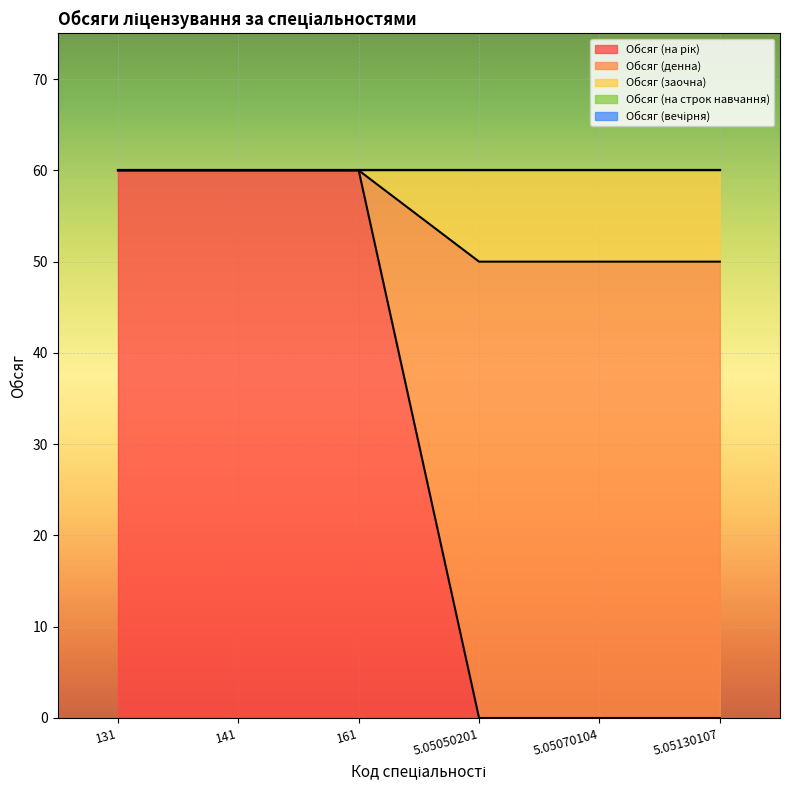

Rank the categories by Обсяг (заочна) value from highest to lowest.

5.05050201, 5.05070104, 5.05130107, 131, 141, 161